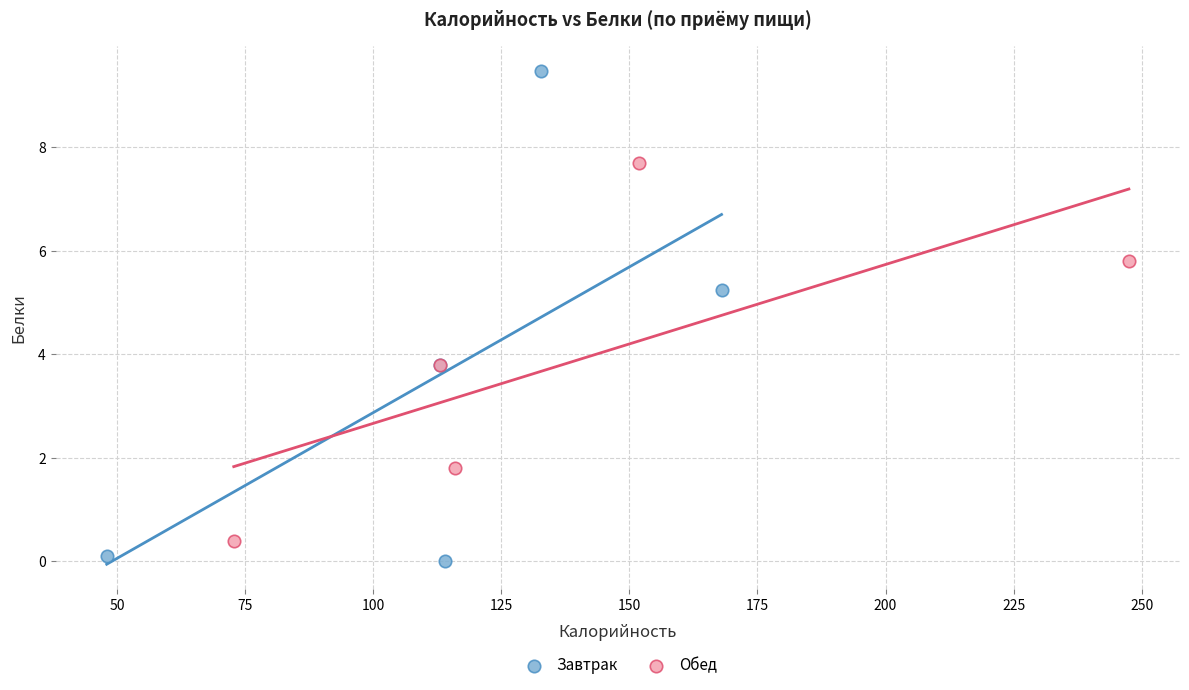

Which series has the largest Y range (max minus min)?

Завтрак